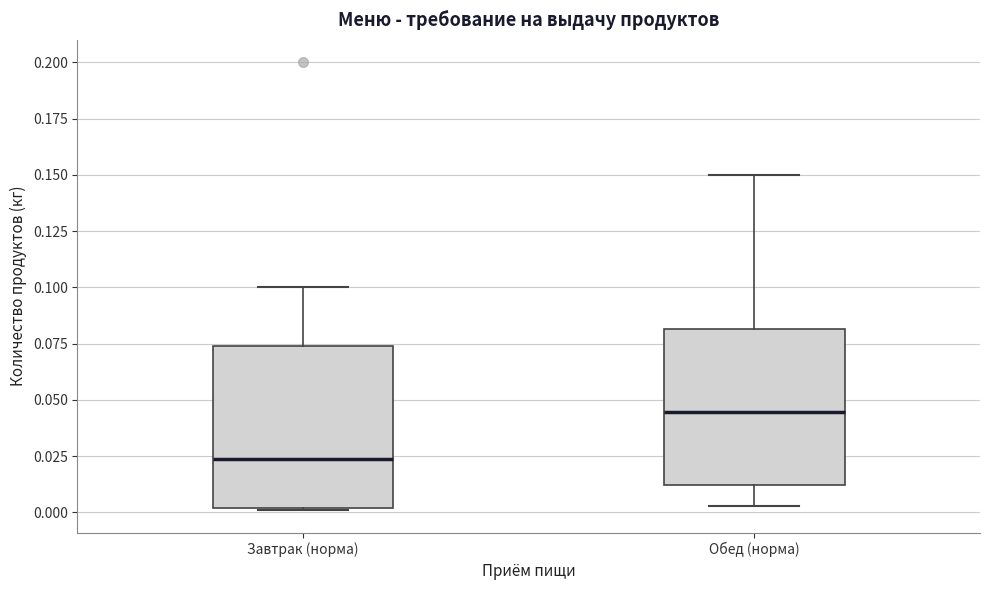

Which box has the highest median line?

Обед (норма)